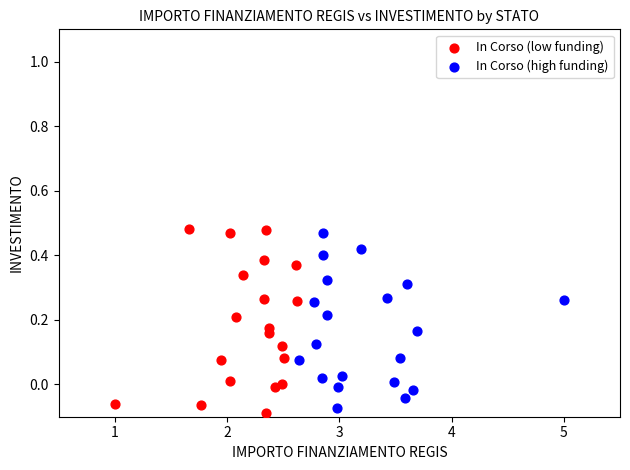

Which series reaches the minimum Y coordinate?

In Corso (low funding)